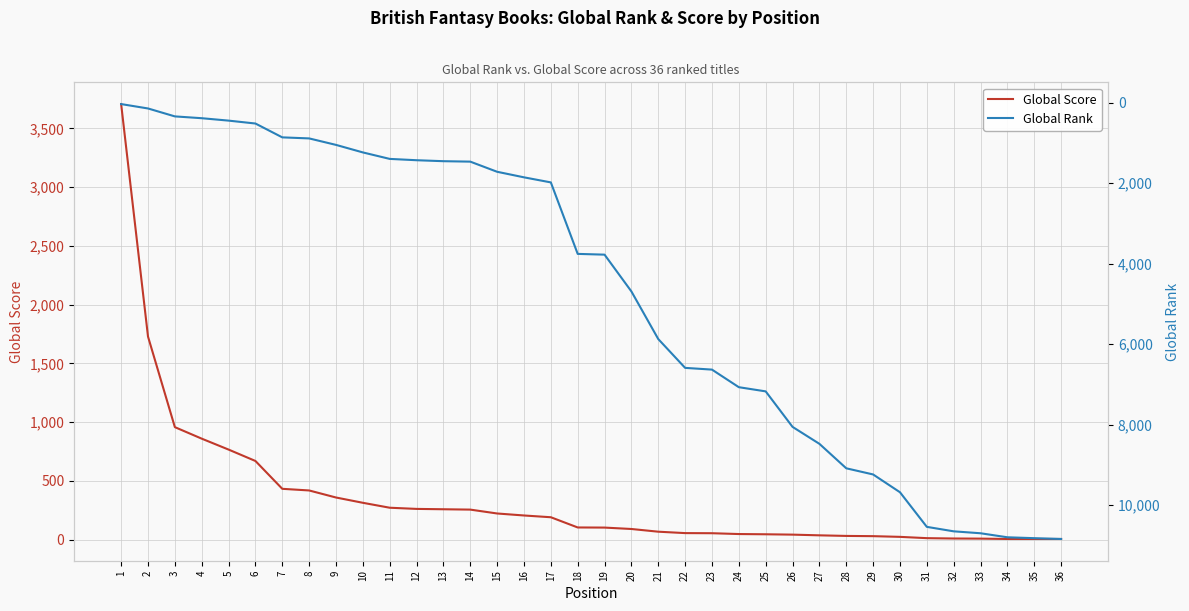

Count the number of categories in the chart.

36